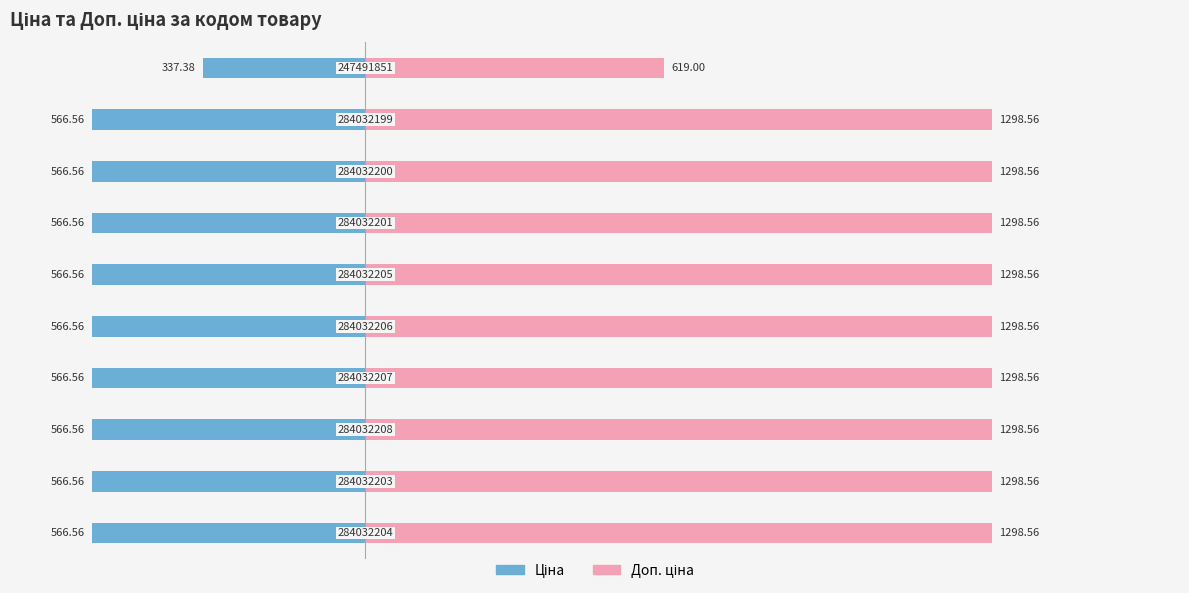

What is the average value of the Доп. ціна series?

1230.6